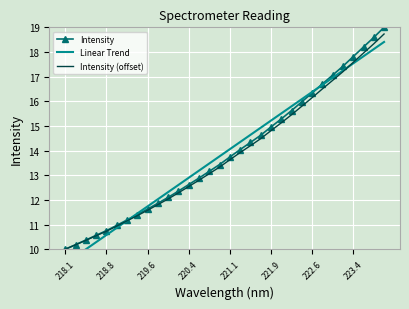

The value of Intensity at 220.4 is 19.1. True or false?

False